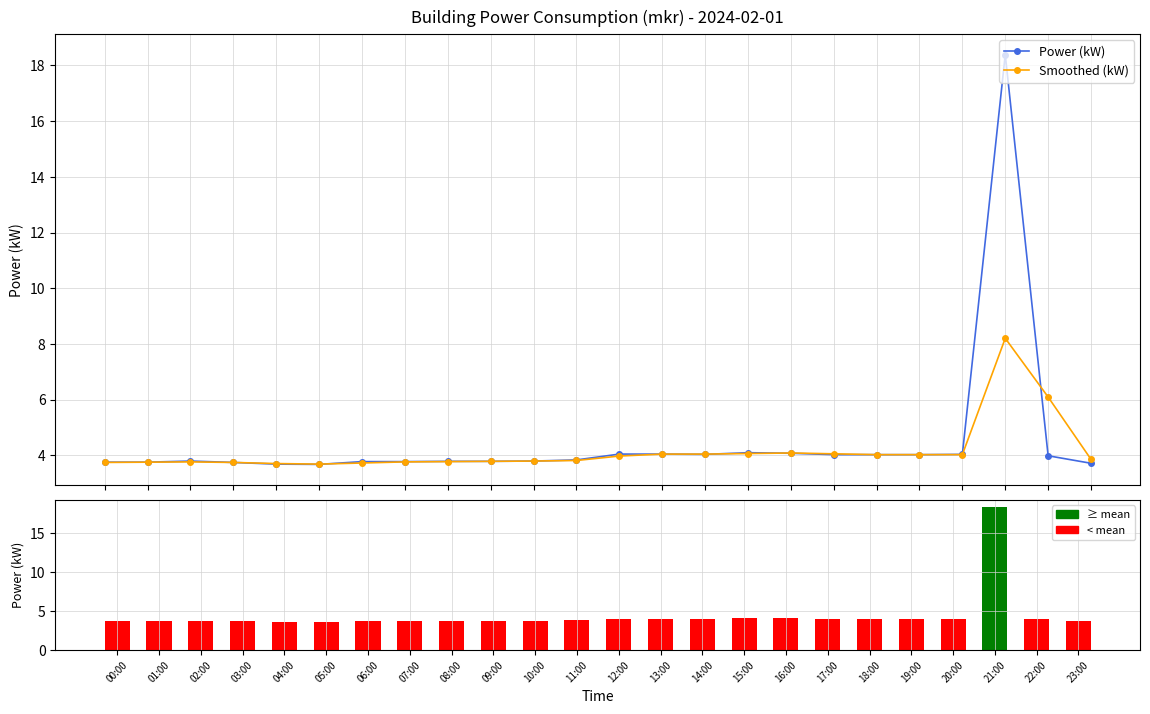

What is the minimum value shown in the chart?

3.7